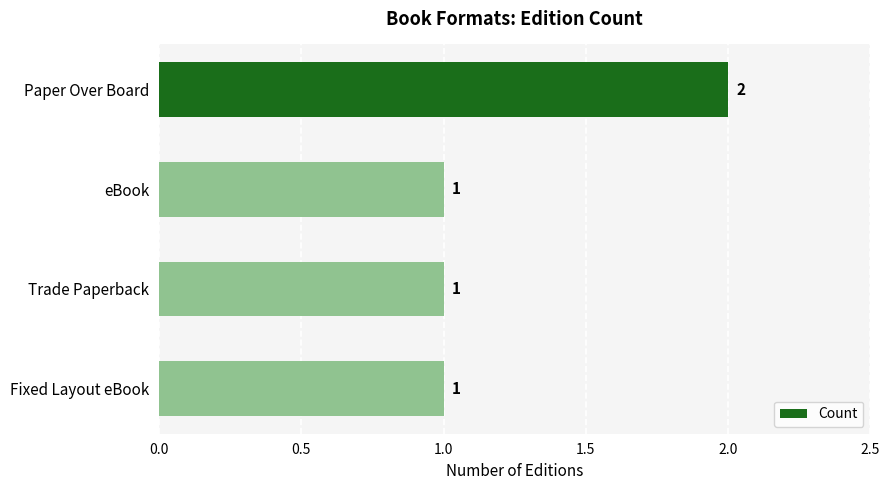

What position from the top is eBook?

2